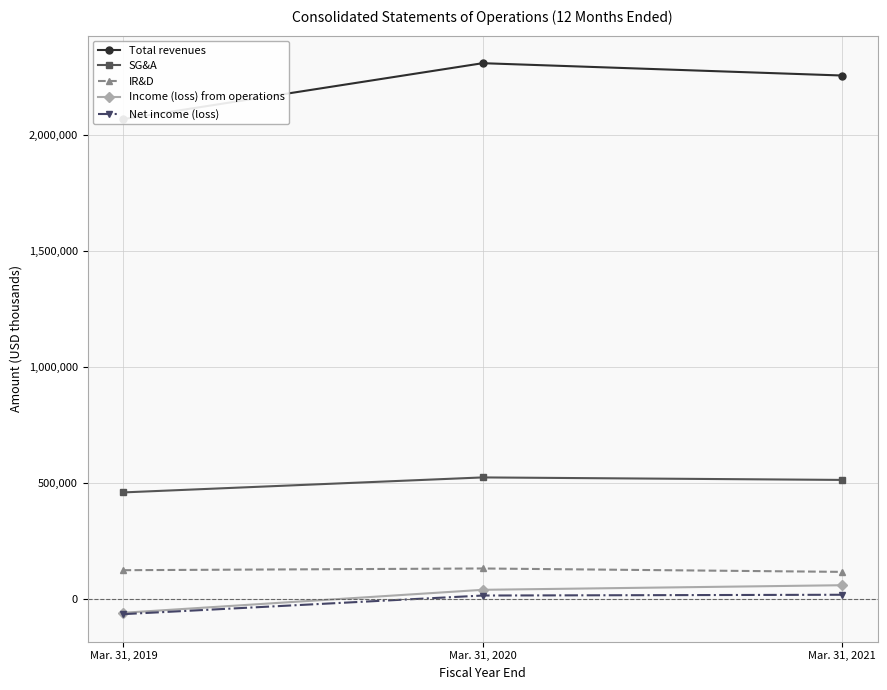

Between Mar. 31, 2019 and Mar. 31, 2021, which series saw the biggest shift?

Total revenues